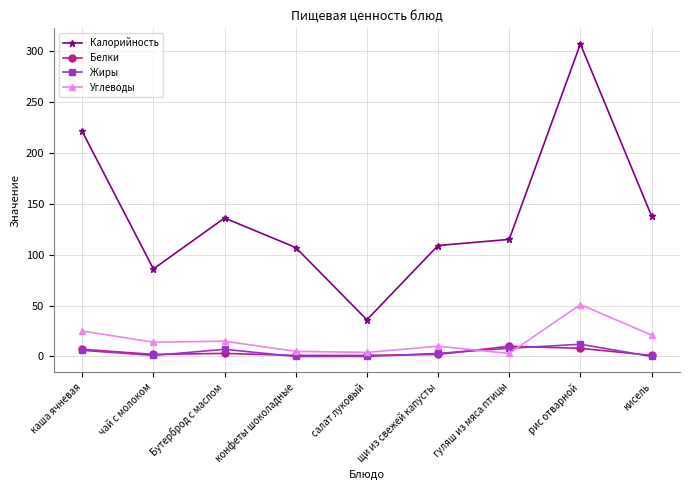

At how many categories does at least one series exceed 166?

2